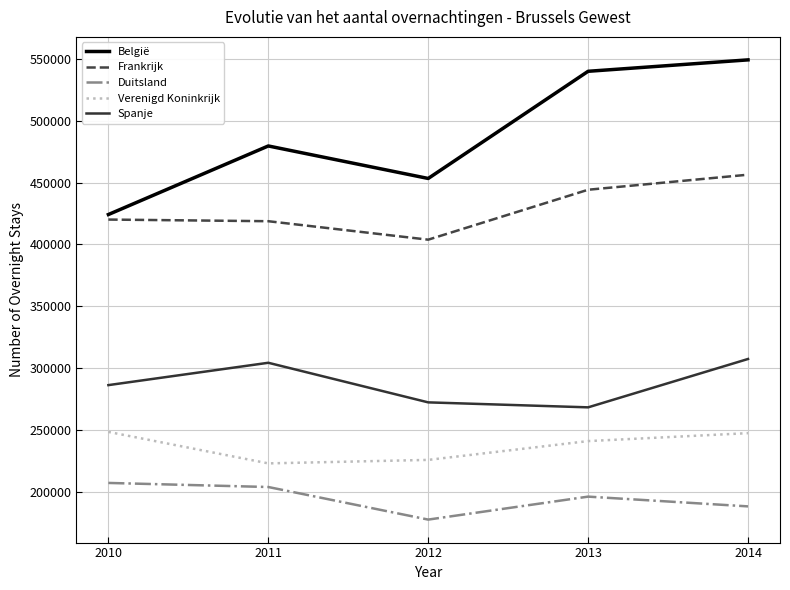

True or false: Verenigd Koninkrijk and België cross at least once.

False